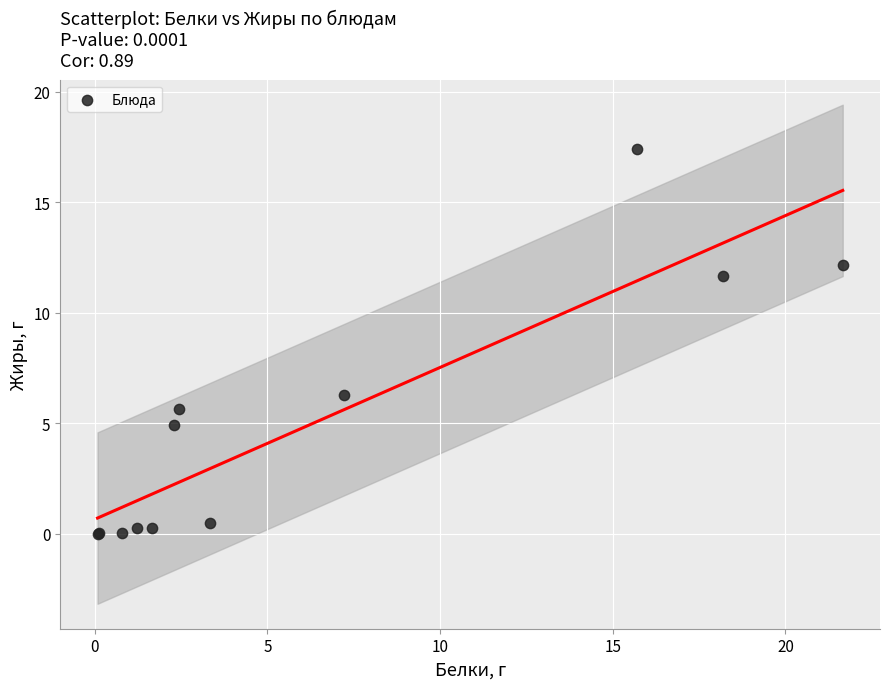

What Y value in the scatter plot is closest to 8?

6.3